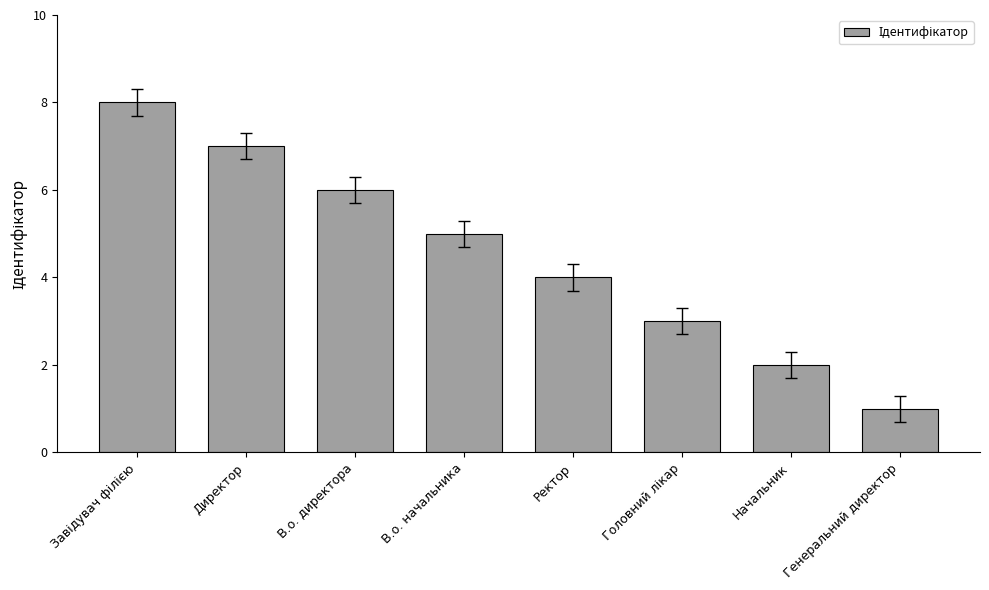

What is the value of the 6th bar from the left?

3